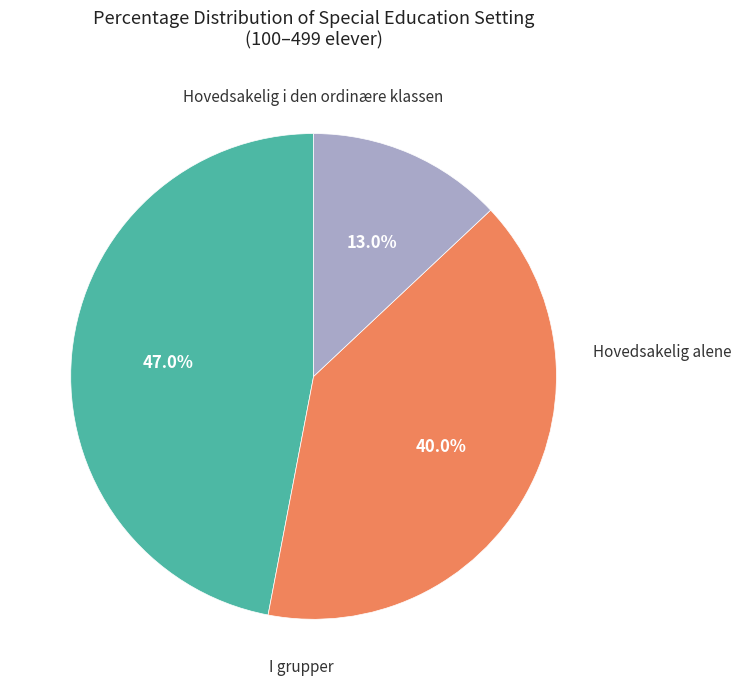

Which category has the smallest portion of the pie?

Hovedsakelig alene